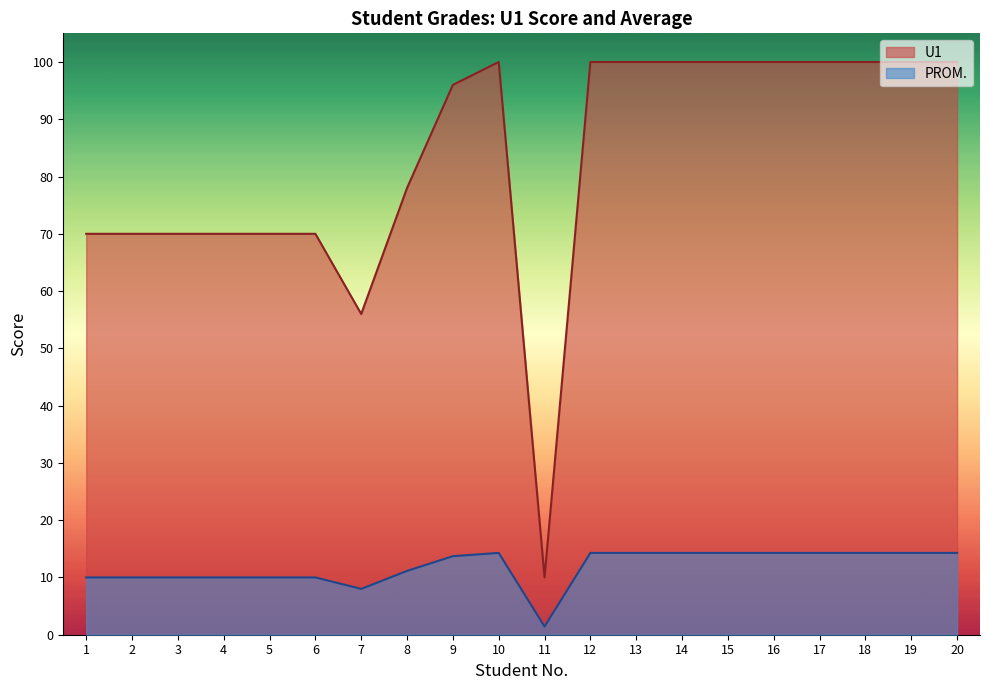

The U1 series shows 67.6 at 18. True or false?

False